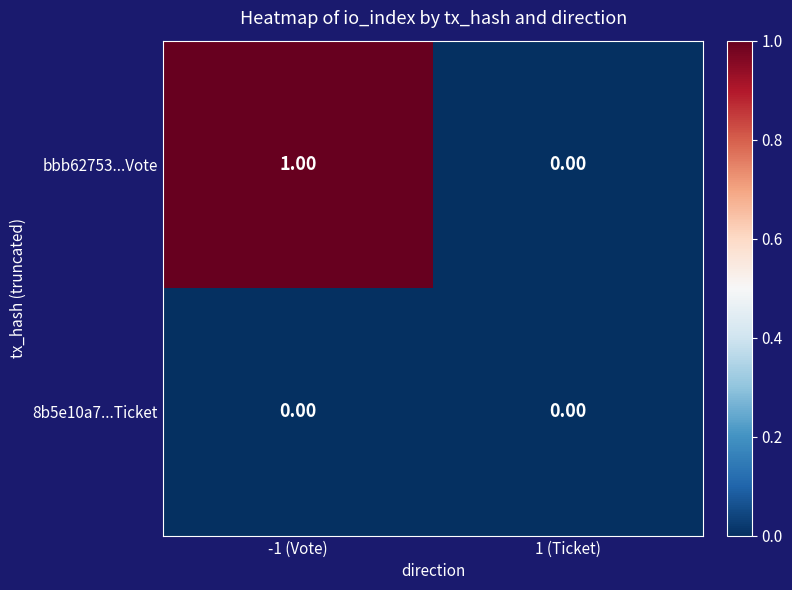

Is the value of 8b5e10a7...Ticket at 1 (Ticket) greater than the value of bbb62753...Vote at -1 (Vote)?

No